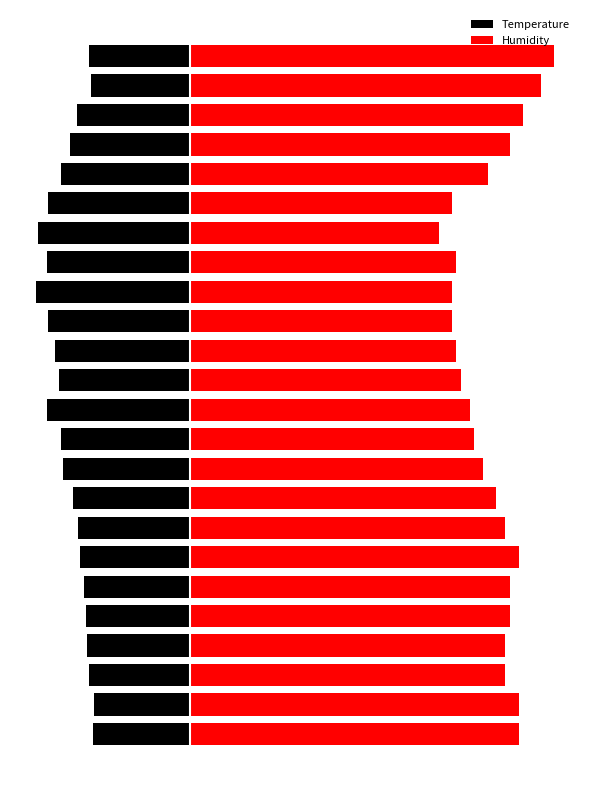

What is the minimum value shown in the chart?

-8.7